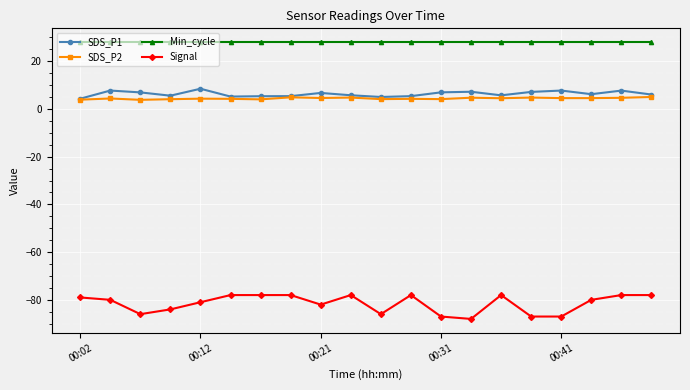

Which series has the widest spread of values?

Signal